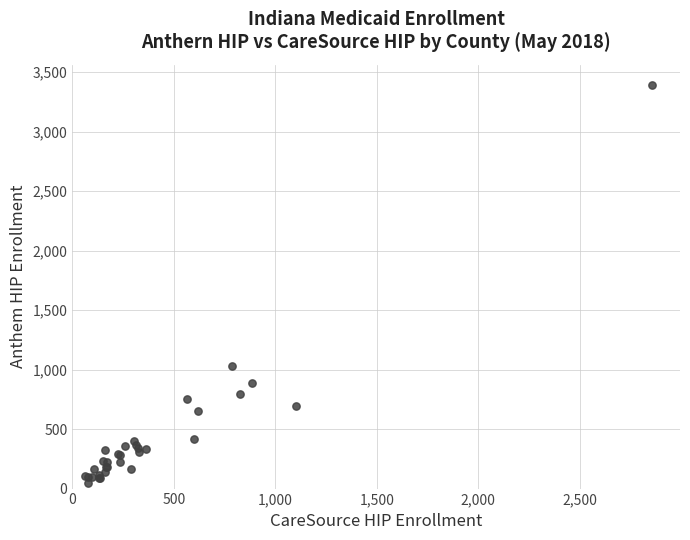

What Y value in the scatter plot is closest to 1718?

1032